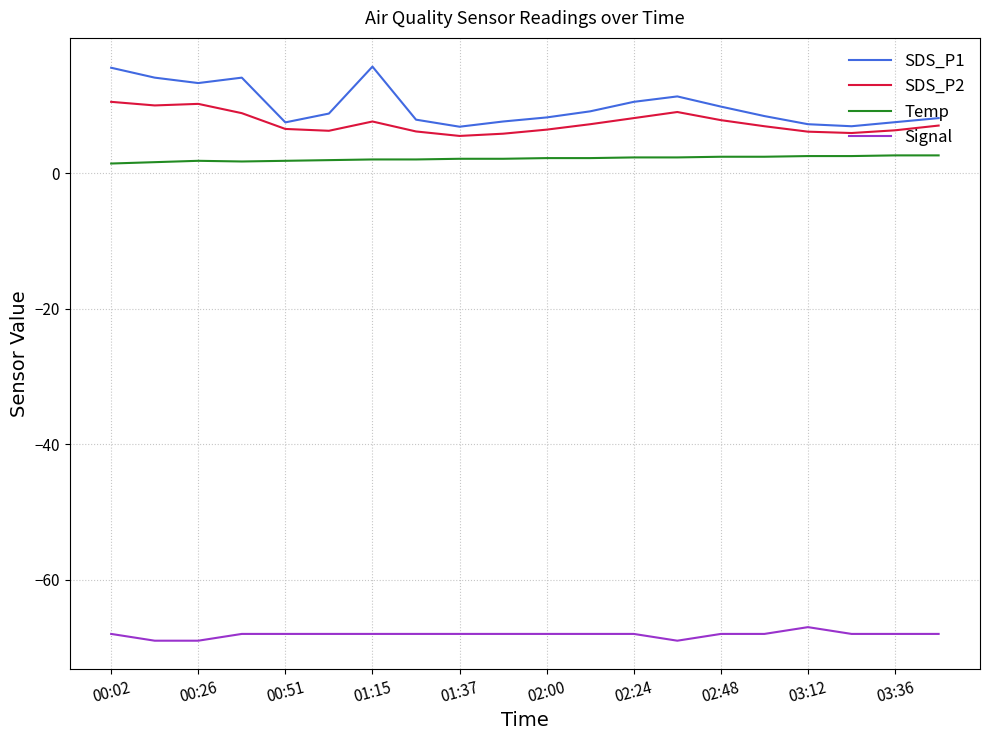

True or false: SDS_P2 and SDS_P1 intersect in this chart.

False